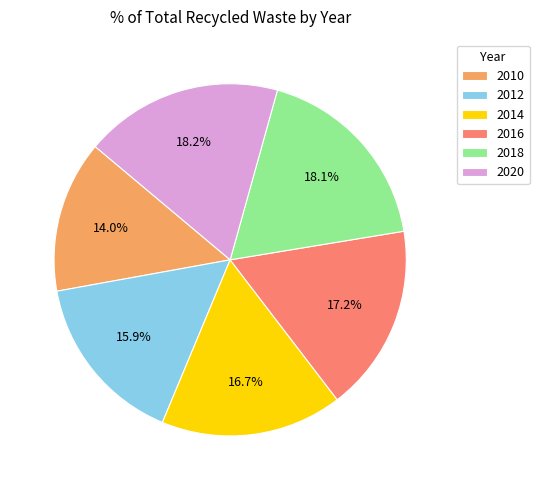

To the nearest percent, what portion does 2014 represent?

17%